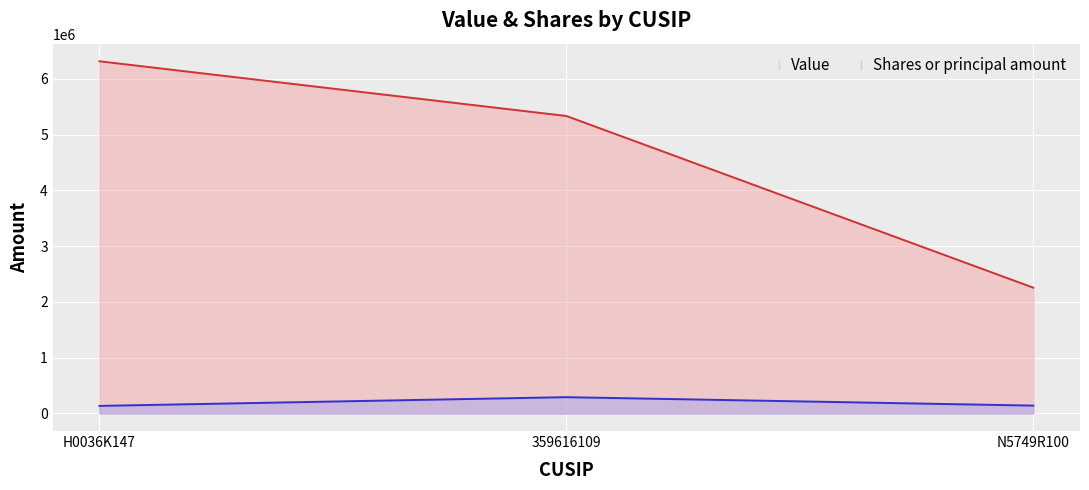

The value of Shares or principal amount at 359616109 is 291645. True or false?

True